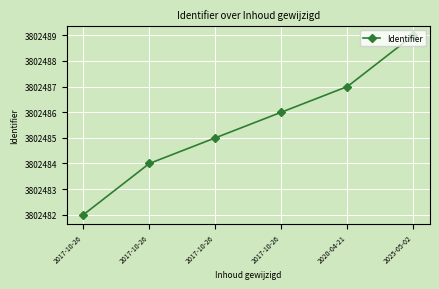

How many series are shown in this chart?

1